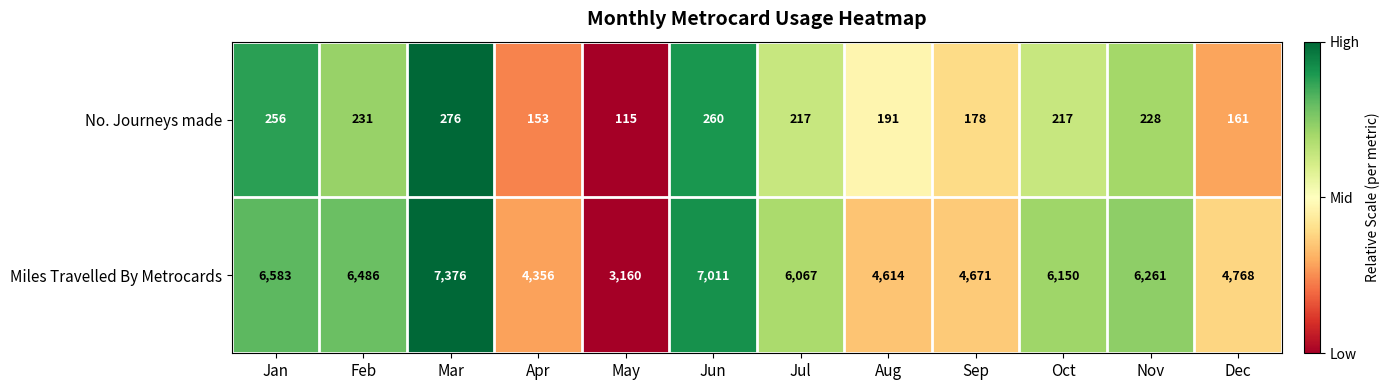

What is the approximate value of No. Journeys made at May, to the nearest 10?

120